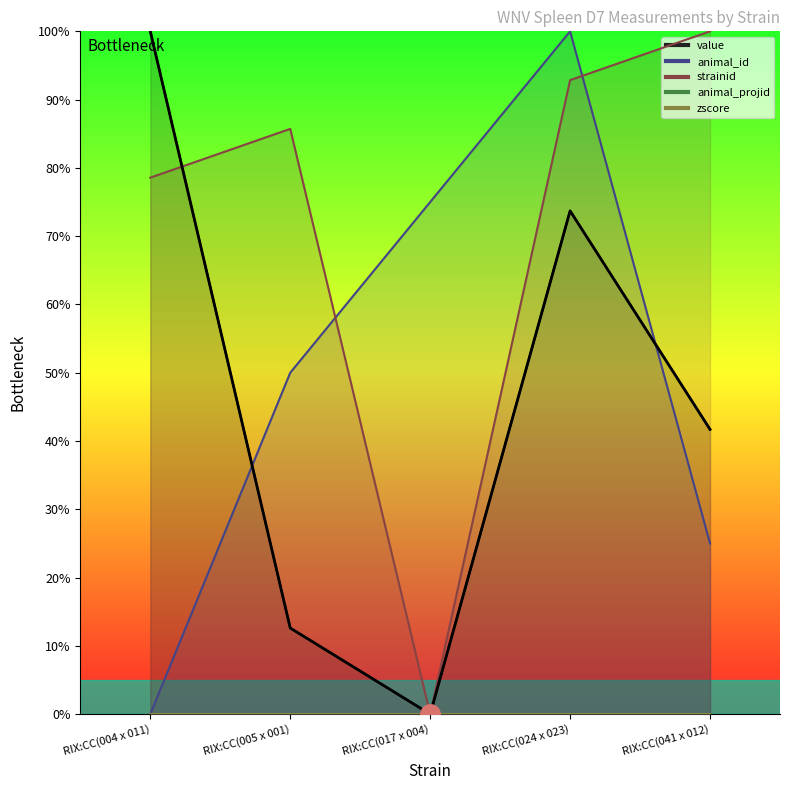

Where is the first local maximum for value?

RIX:CC(024 x 023)